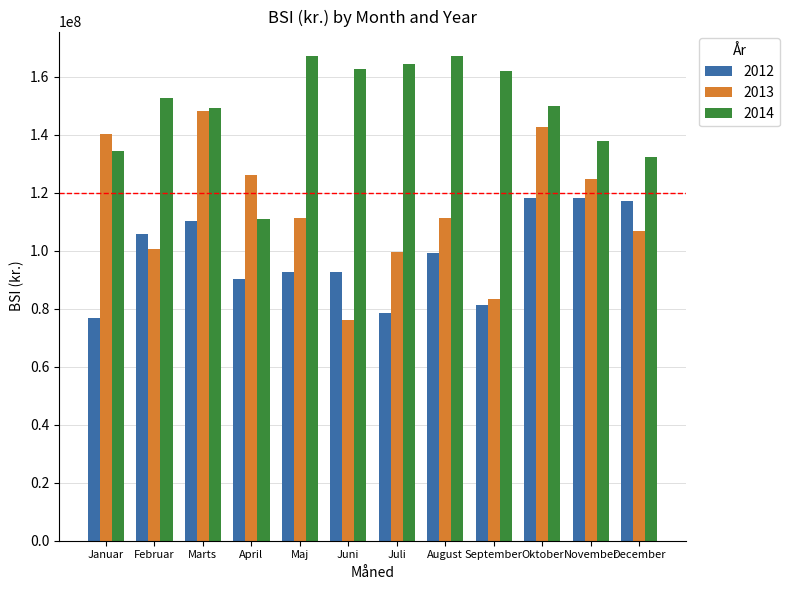

How many groups of bars are there?

12